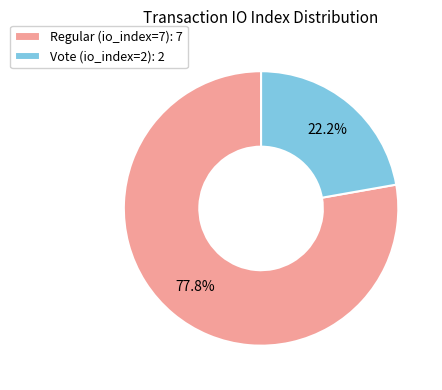

Count the number of slices in the pie.

2